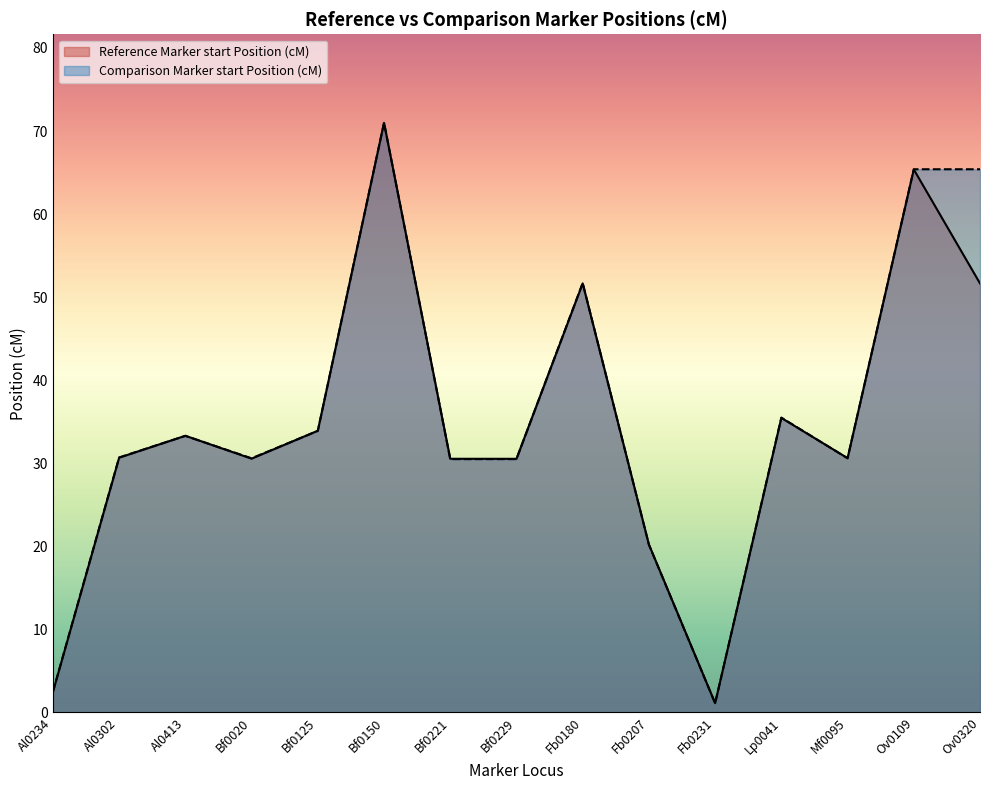

Reading left to right, list all the values displayed in this chart.

Reference Marker start Position (cM): 2.5	30.7	33.3	30.6	33.9	71.0	30.5	30.5	51.7	20.2	1.1	35.5	30.6	65.4	51.7
Comparison Marker start Position (cM): 2.5	30.7	33.3	30.6	33.9	71.0	30.5	30.5	51.7	20.2	1.1	35.5	30.6	65.4	65.4